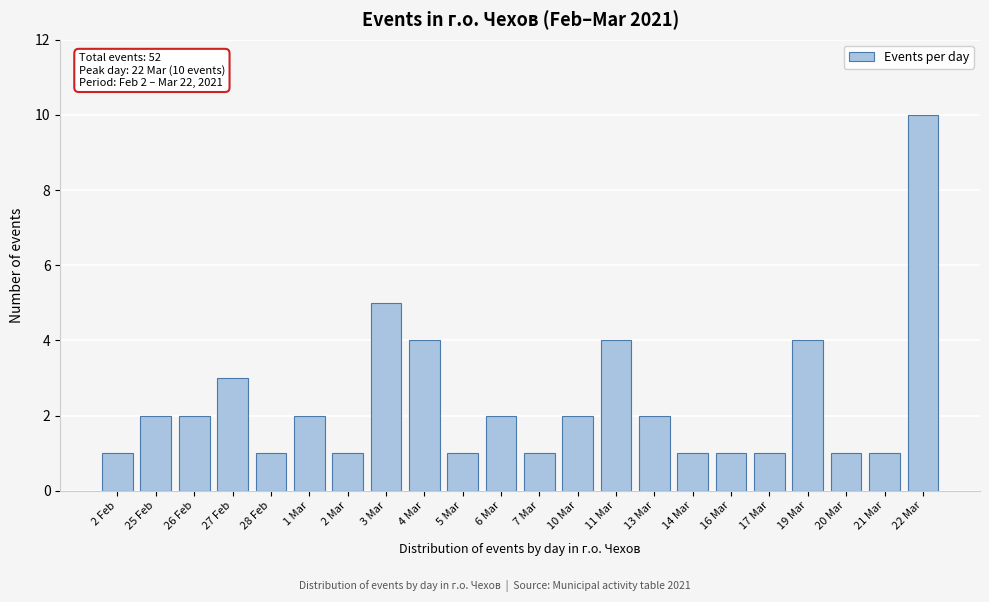

Reading right to left, extract all data points from this chart.

22 Mar=10	21 Mar=1	20 Mar=1	19 Mar=4	17 Mar=1	16 Mar=1	14 Mar=1	13 Mar=2	11 Mar=4	10 Mar=2	7 Mar=1	6 Mar=2	5 Mar=1	4 Mar=4	3 Mar=5	2 Mar=1	1 Mar=2	28 Feb=1	27 Feb=3	26 Feb=2	25 Feb=2	2 Feb=1